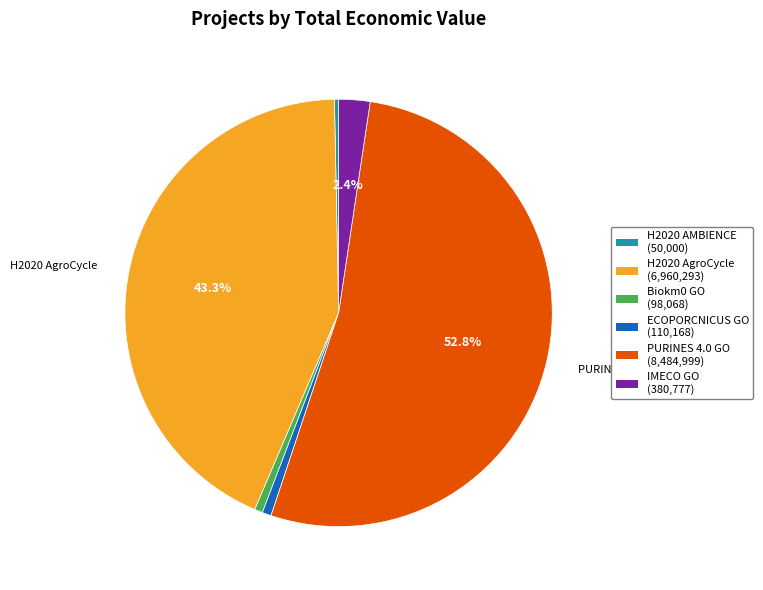

Which category has the smallest portion of the pie?

H2020 AMBIENCE